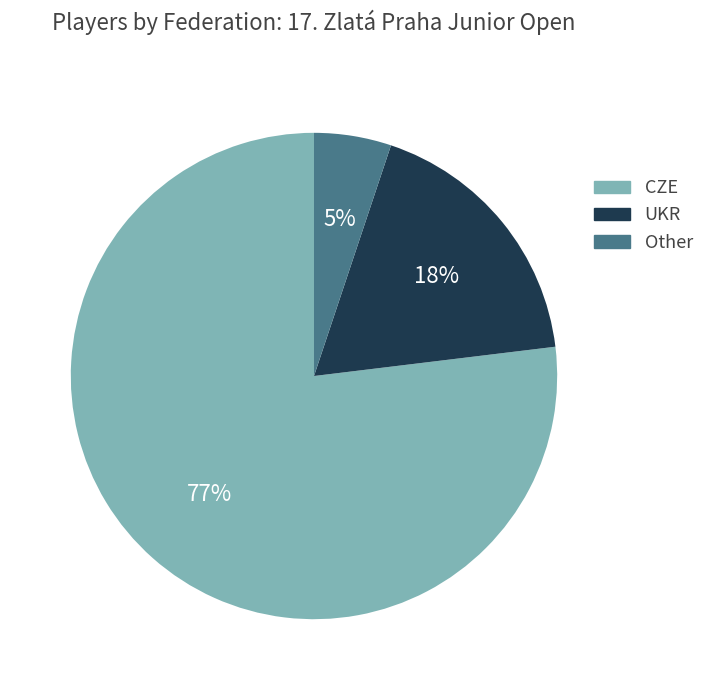

To the nearest percent, what is the combined percentage of UKR and CZE?

95%